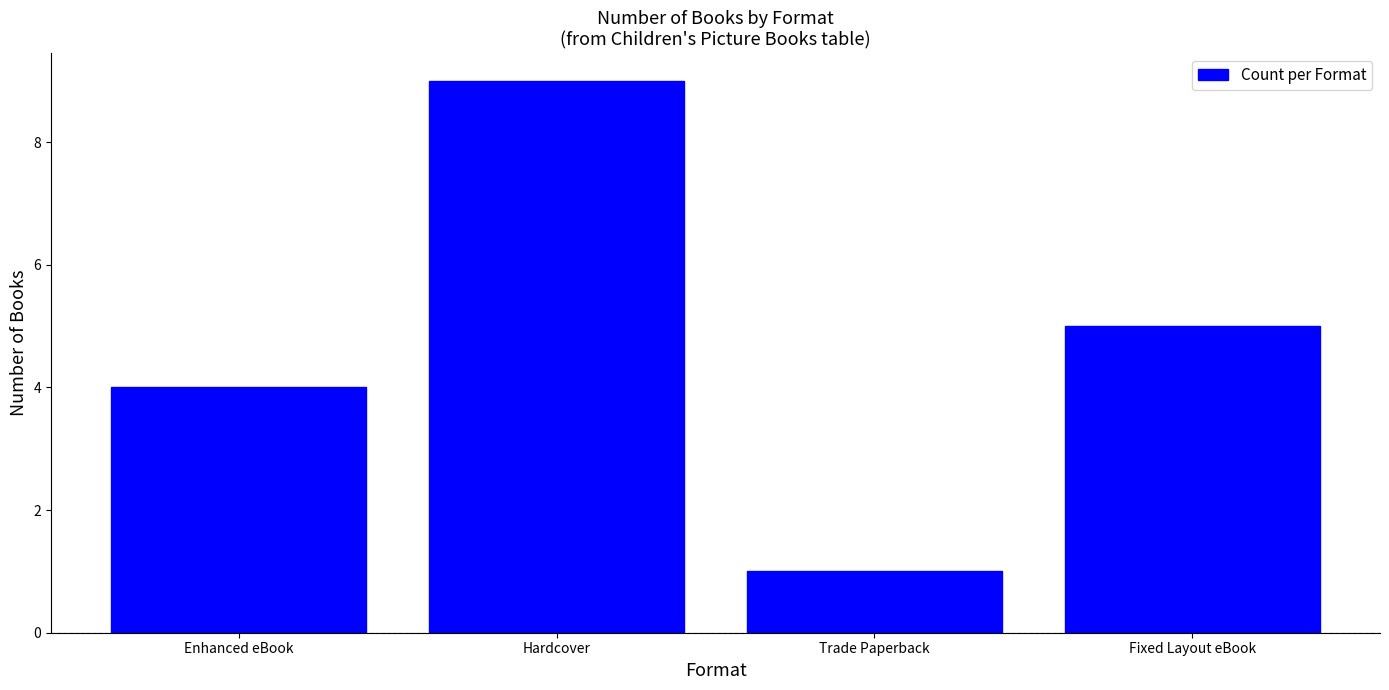

Count the number of categories in the chart.

4